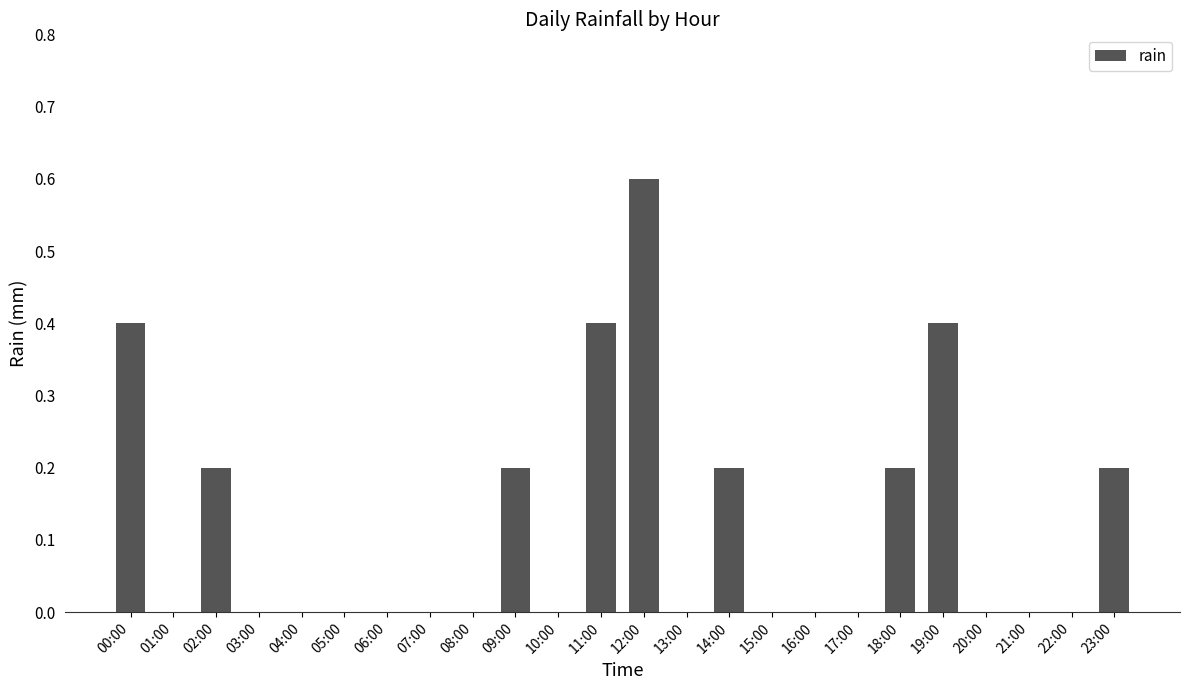

At which category does the chart reach its peak across all series?

12:00